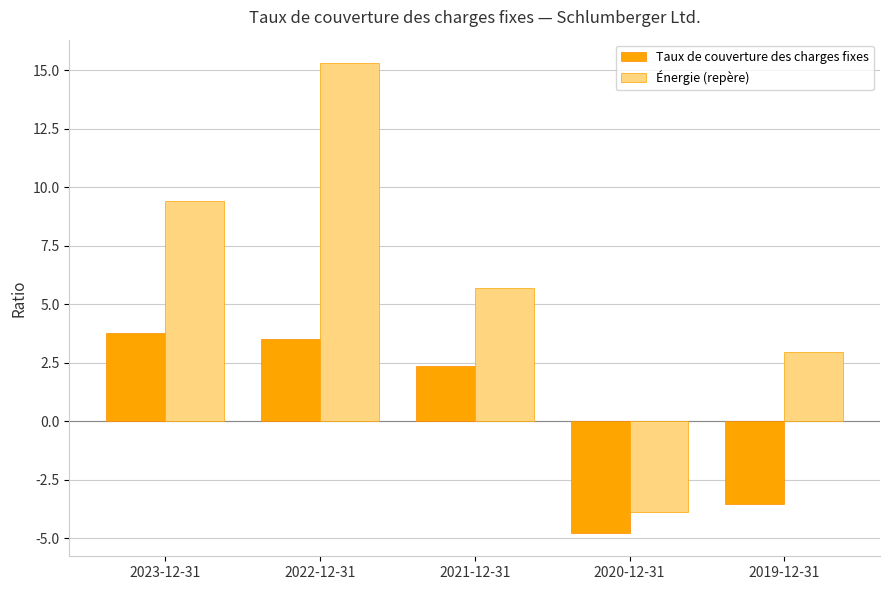

At how many categories does at least one series exceed 12?

1